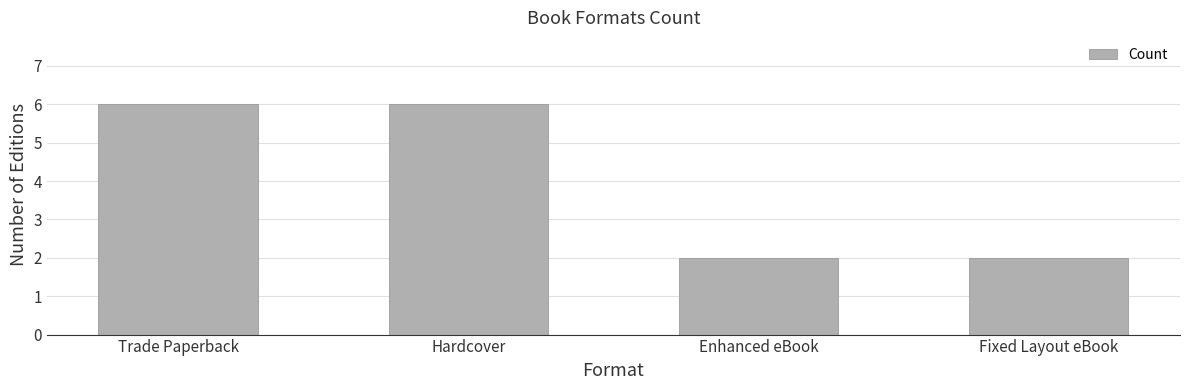

What is the maximum value shown in the chart?

6